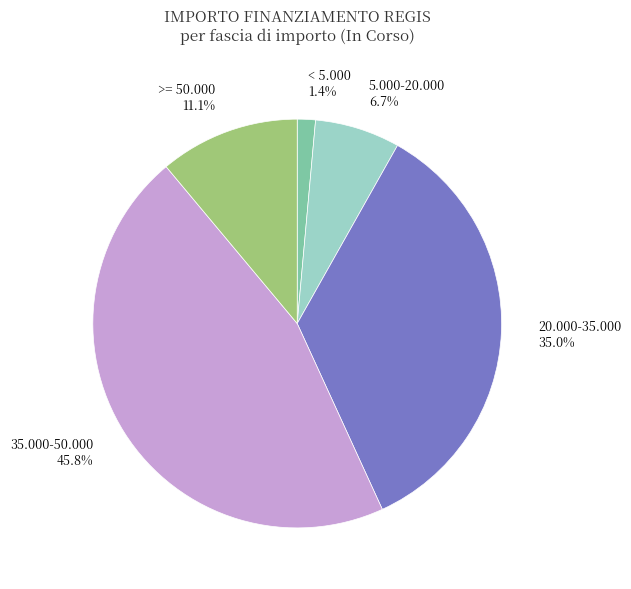

Does any single category account for the majority?

No